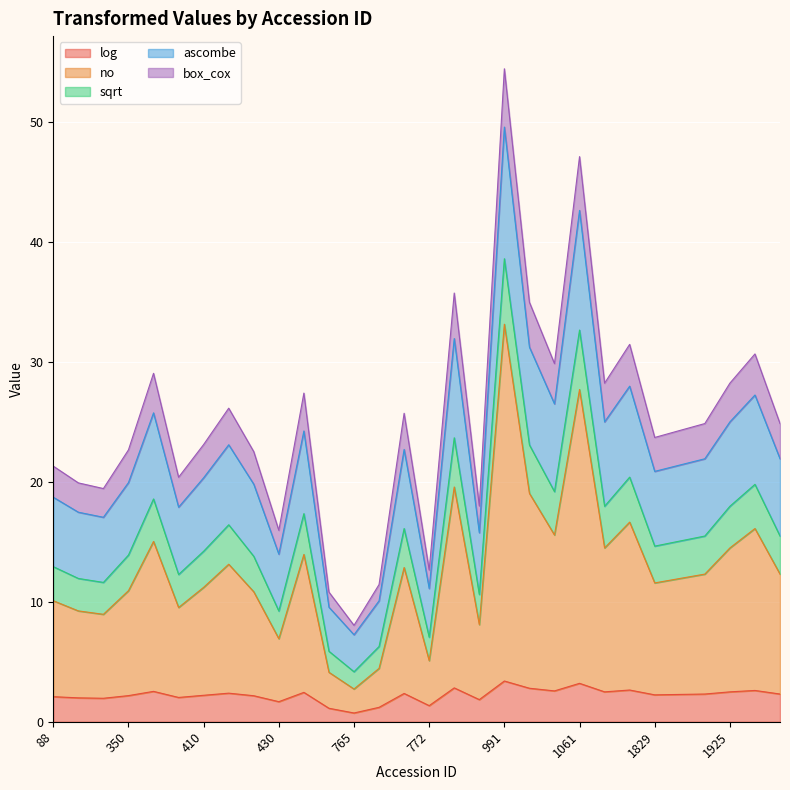

What is the difference between the highest and lowest values at 1002?

27.3